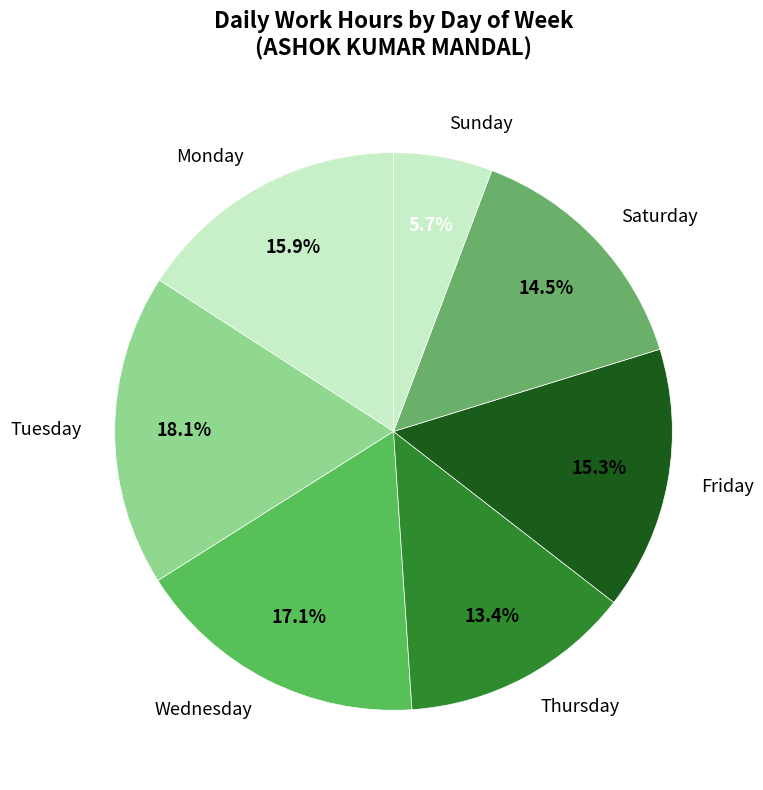

Rank the categories by value from lowest to highest.

Sunday, Thursday, Saturday, Friday, Monday, Wednesday, Tuesday